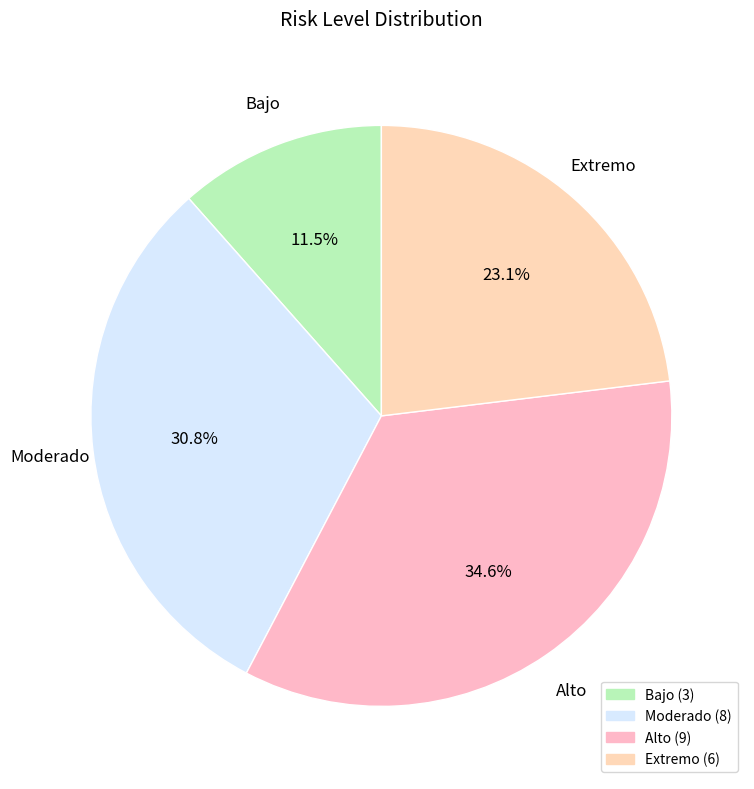

To the nearest percent, what is the average slice percentage?

25%